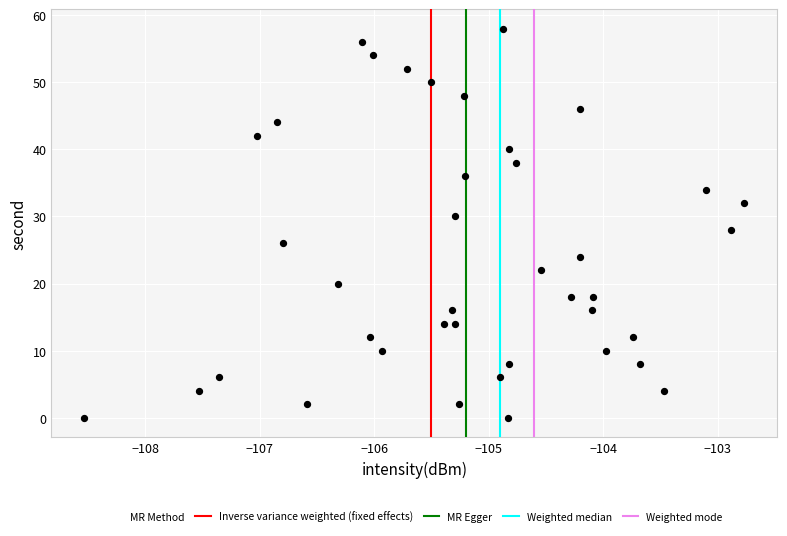

What is the range of Y values (max minus min)?

58